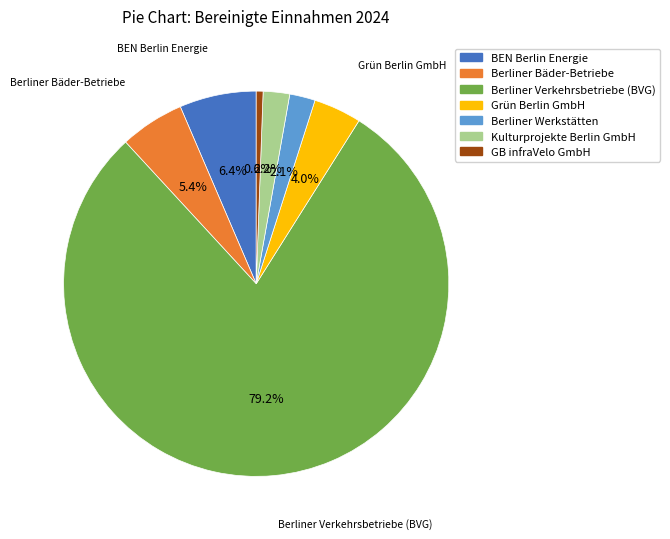

Is there any slice that represents more than half of the pie?

Yes